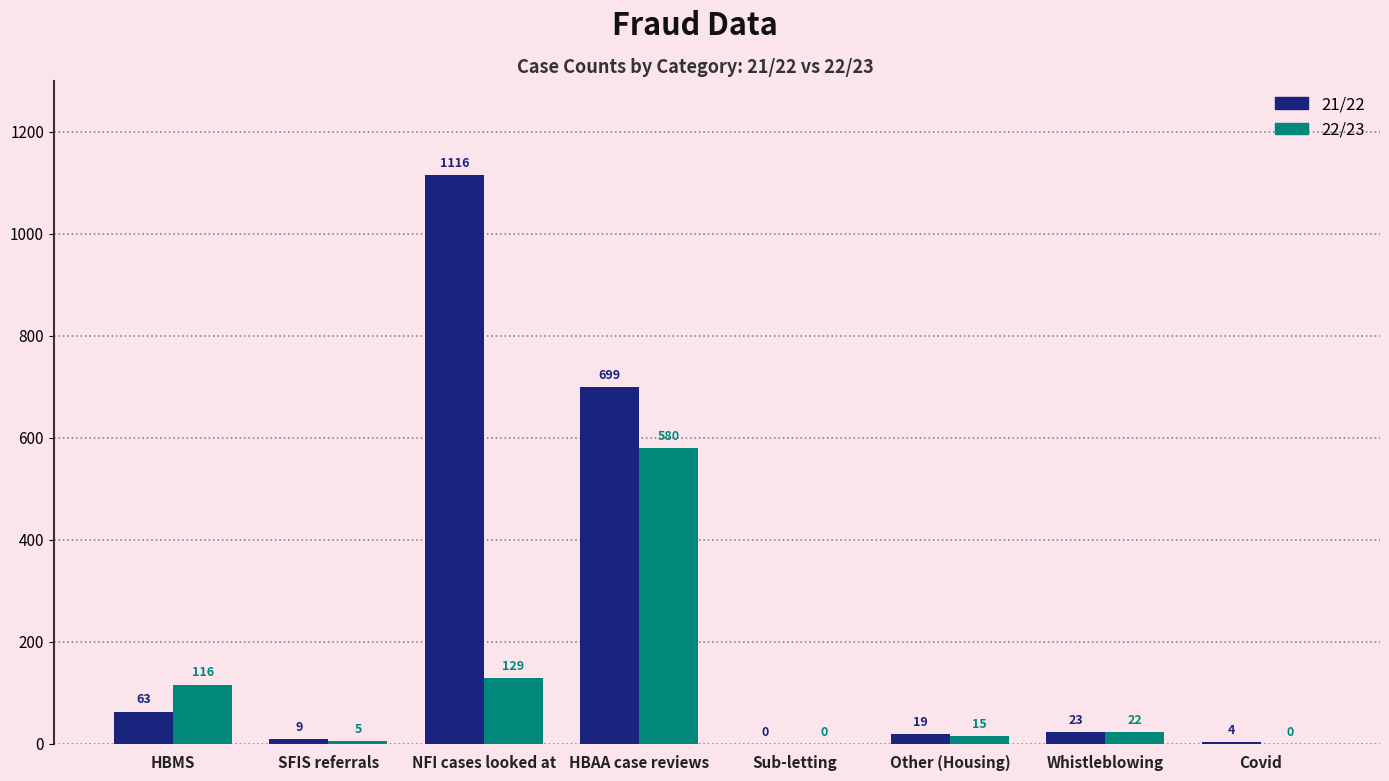

What are all the series names shown in the legend?

21/22, 22/23